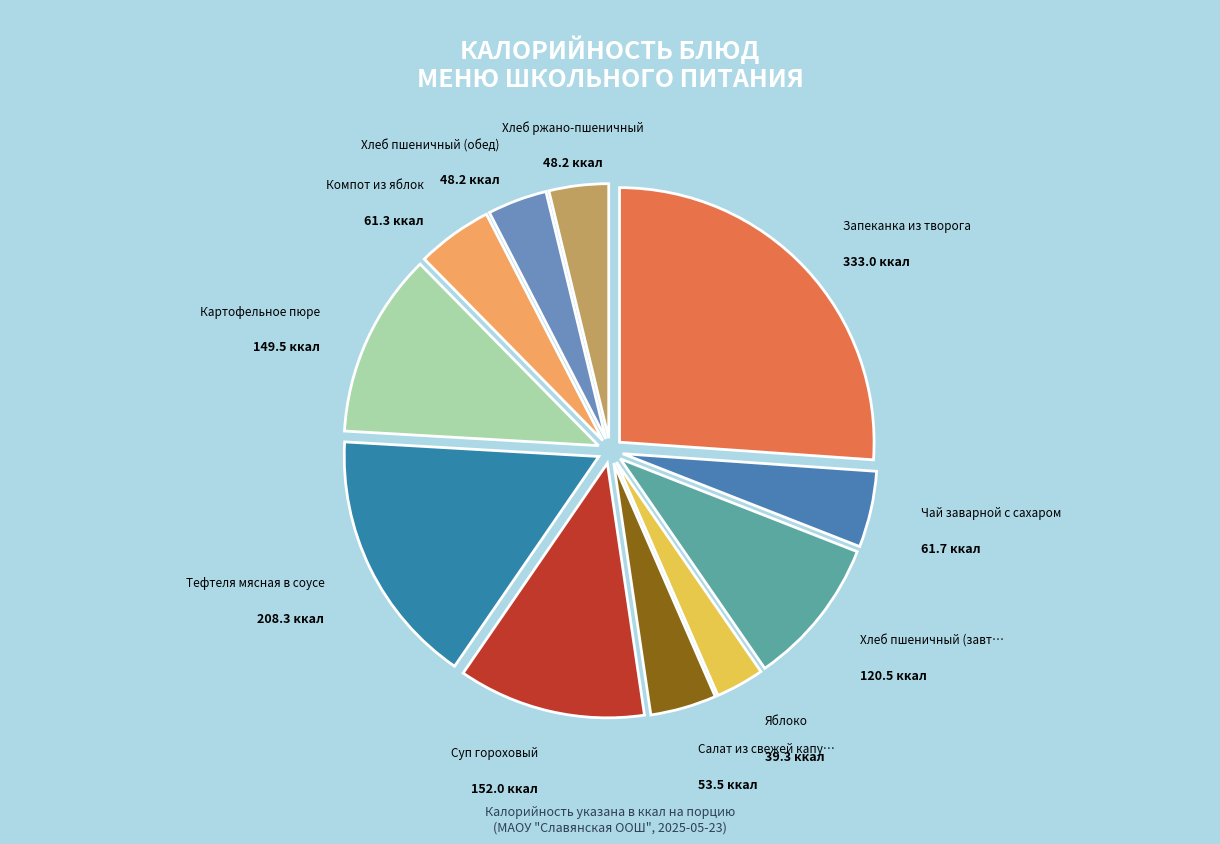

How many segments does this pie chart have?

11